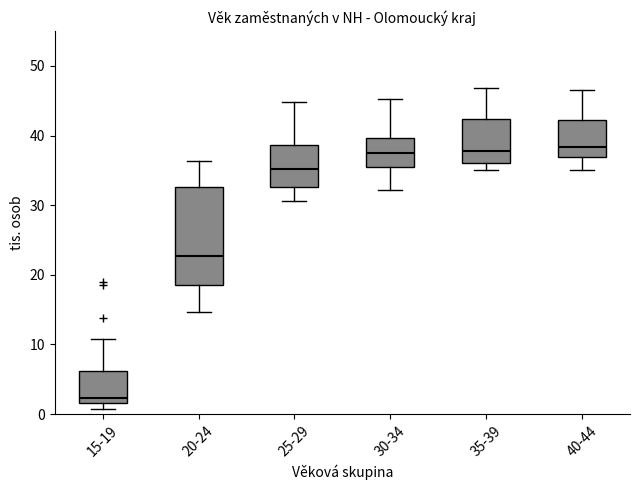

Reading left to right, transcribe this box plot: for each box, give where its median line is, the range the box spans, and where its two whiskers end, as read against the y-axis. The values are not printed on the chart, so give them approximately, as read against the axis.

15-19: median 2 (just above the box's lower edge), box 2 to 6, whiskers 1 to 11
20-24: median 23, box 18 to 33, whiskers 15 to 36
25-29: median 35, box 33 to 39, whiskers 31 to 45
30-34: median 38, box 35 to 40, whiskers 32 to 45
35-39: median 38, box 36 to 42, whiskers 35 to 47
40-44: median 38, box 37 to 42, whiskers 35 to 46